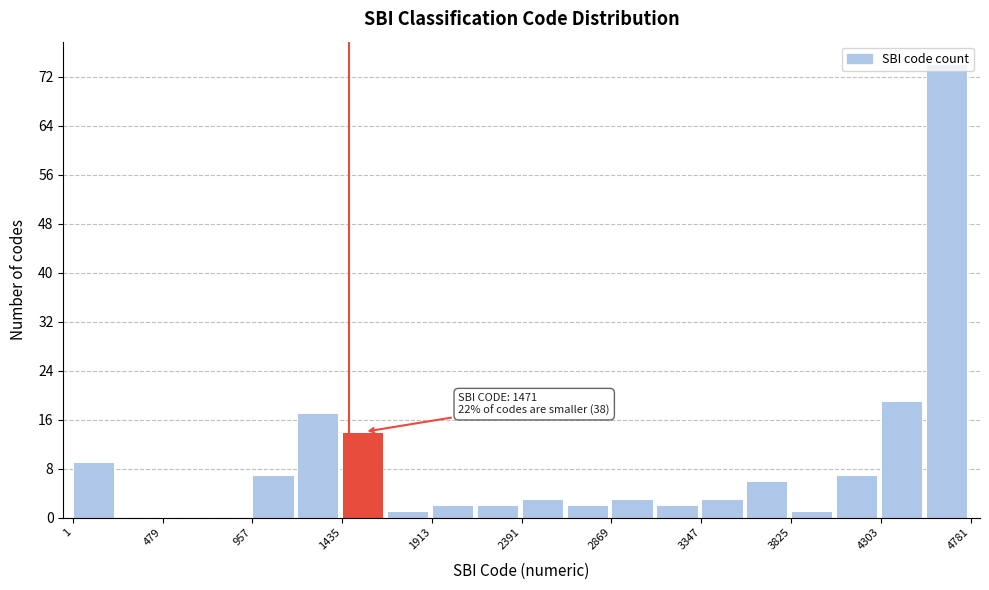

Over which range of the x-axis is the bar tallest?

4550 to 4800